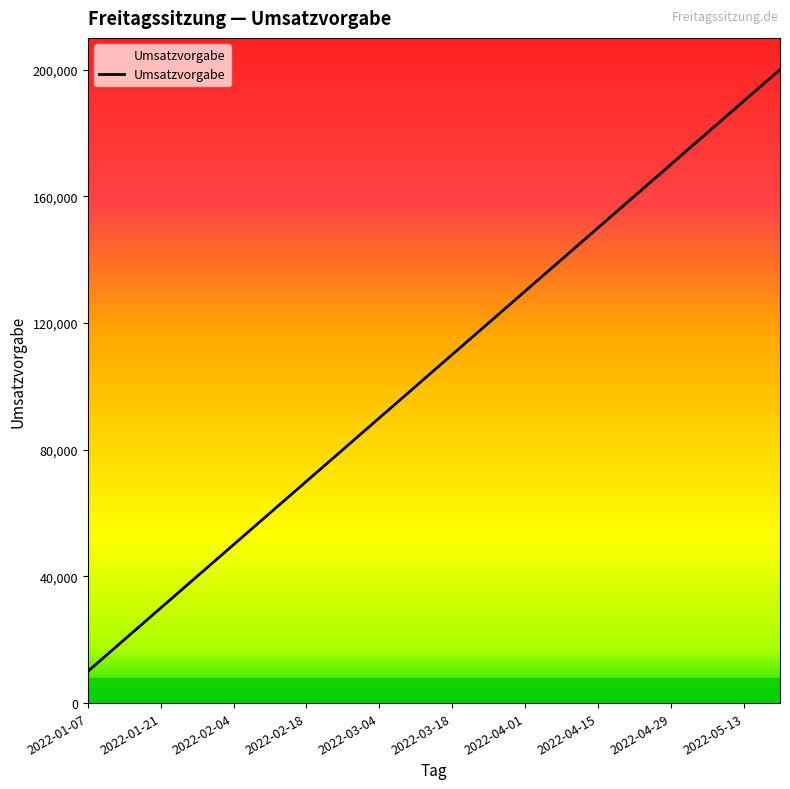

What is the maximum value shown in the chart?

200000